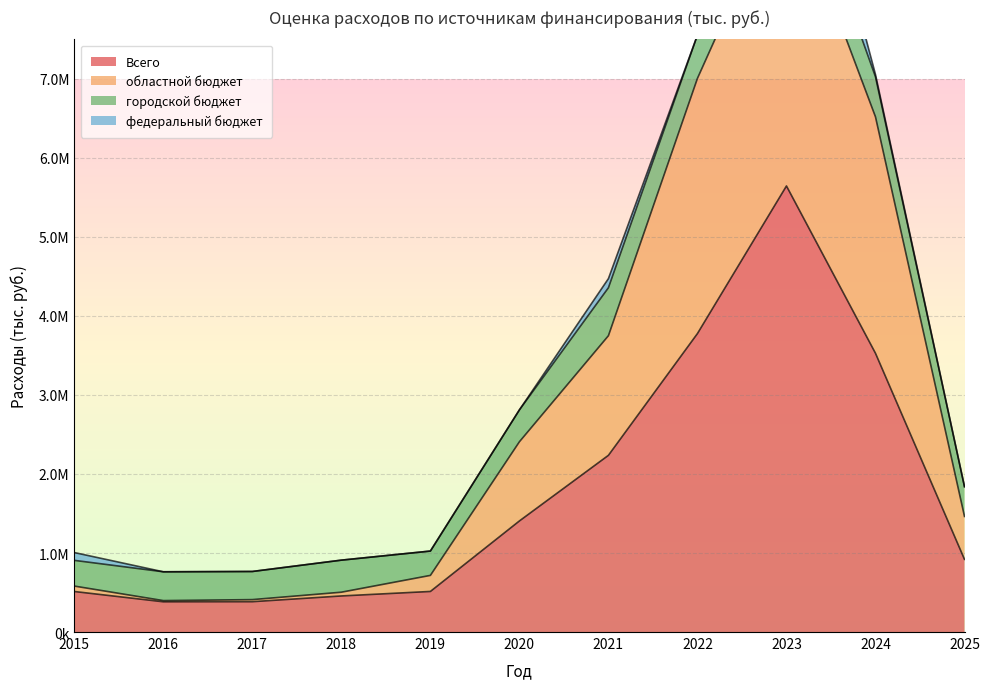

What is the minimum value for Всего?

382692.8